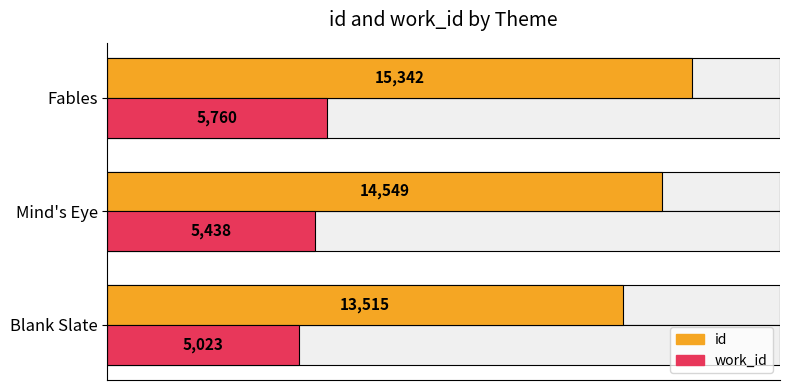

Which series has the largest total across all categories?

id